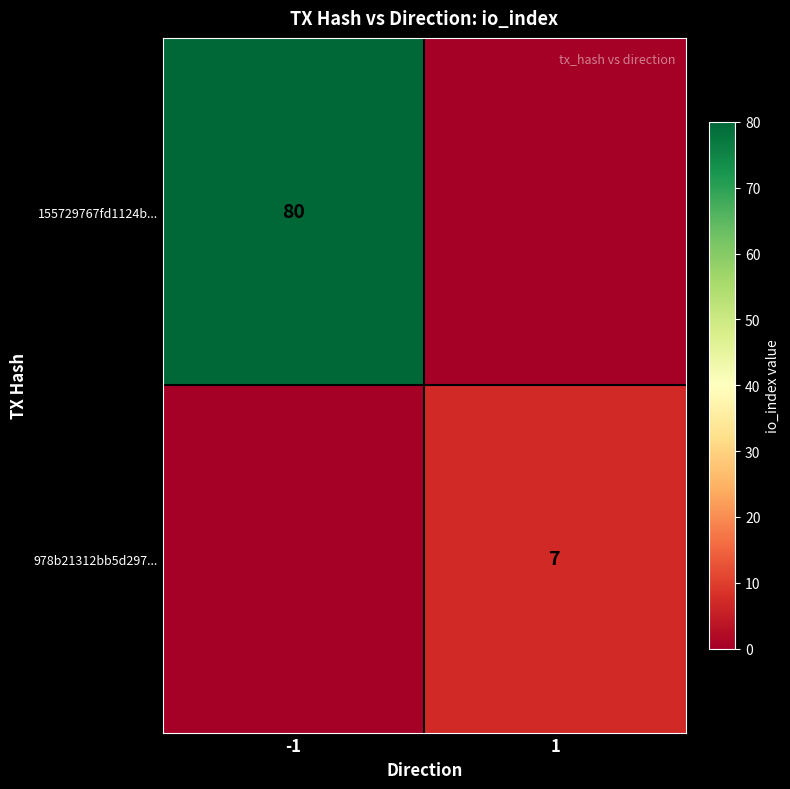

True or false: 978b21312bb5d297... has a value of 7 at 1.

True